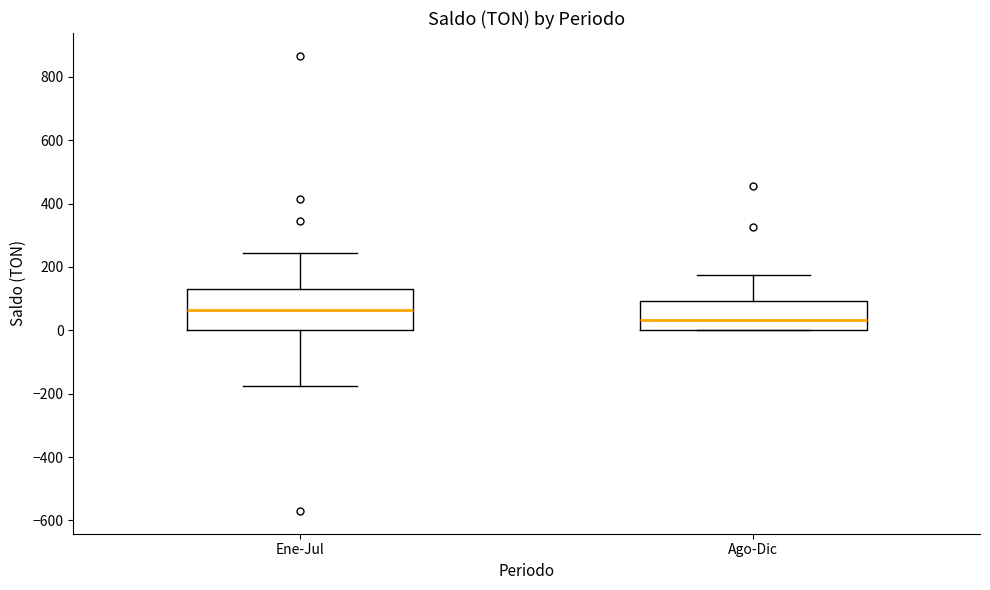

Reading left to right, transcribe this box plot: for each box, give where its median line is, the range the box spans, and where its two whiskers end, as read against the y-axis. The values are not printed on the chart, so give them approximately, as read against the axis.

Ene-Jul: median 60, box 0 to 140, whiskers -180 to 240
Ago-Dic: median 40, box 0 to 100, whiskers 0 to 180